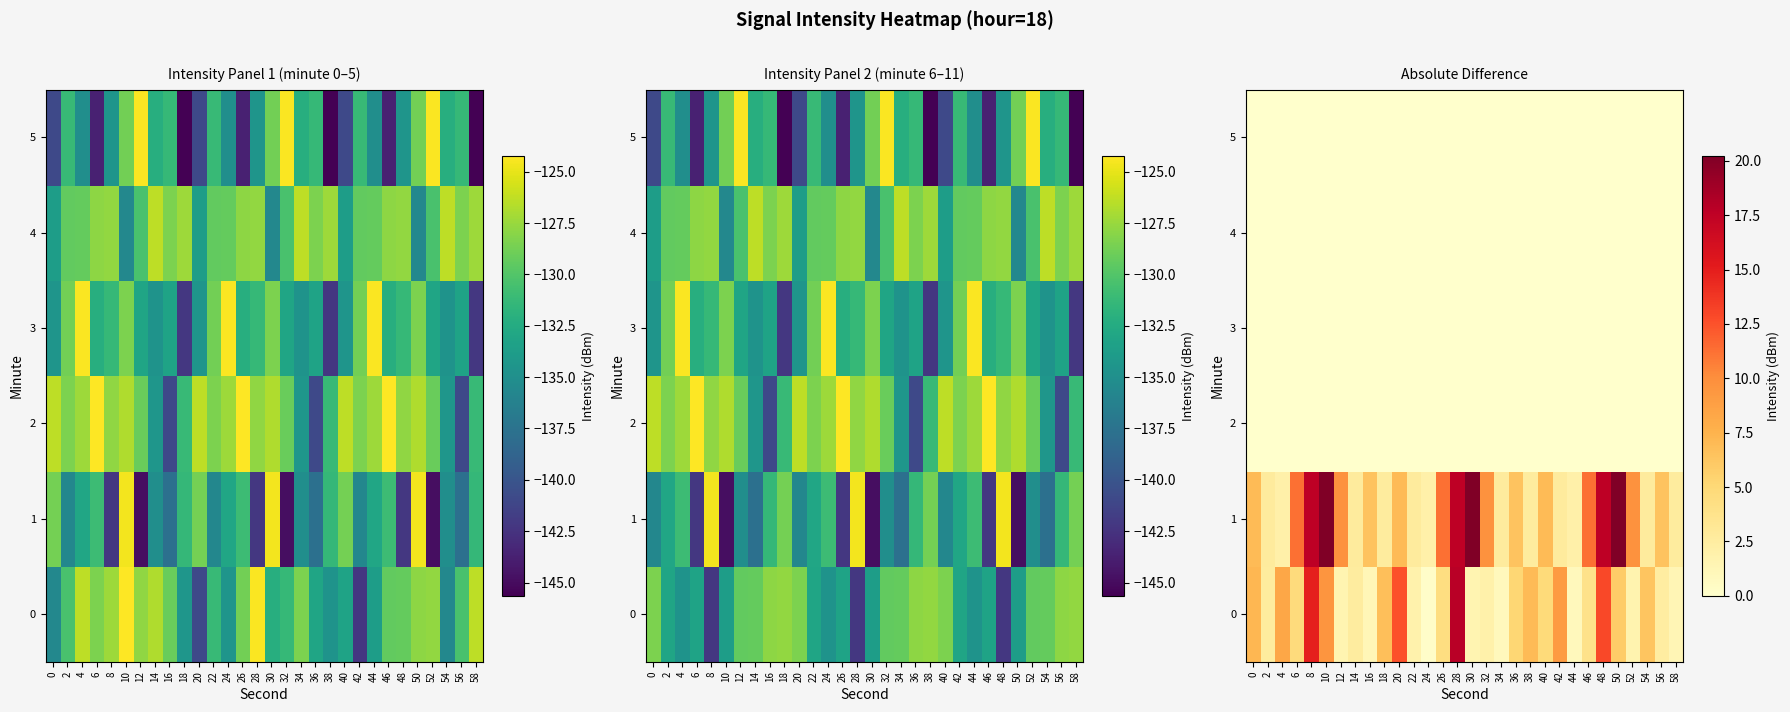

List the series in order of their peak value, lowest first.

2, 3, 4, 5, 0, 1